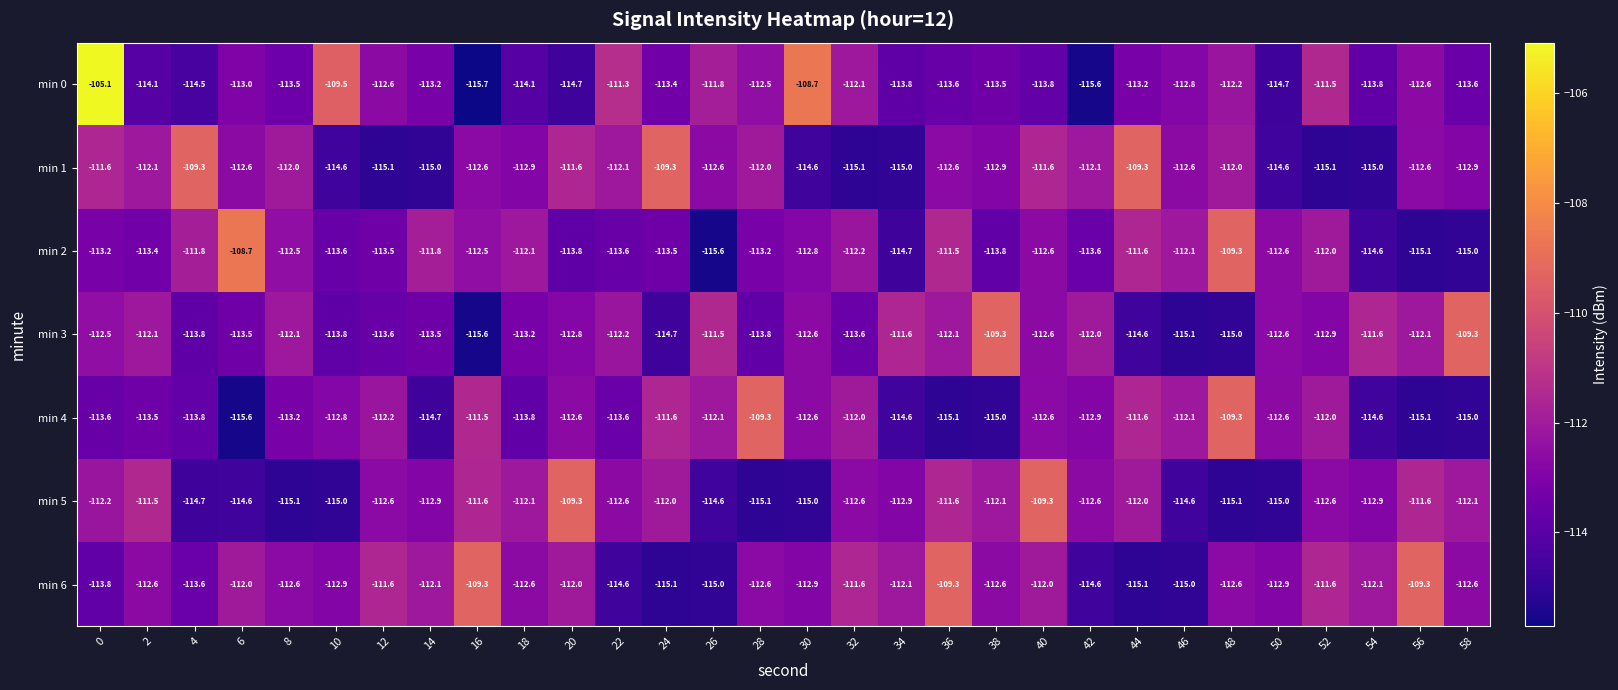

Rank the series at 36 from lowest to highest value.

min 4, min 0, min 1, min 3, min 5, min 2, min 6